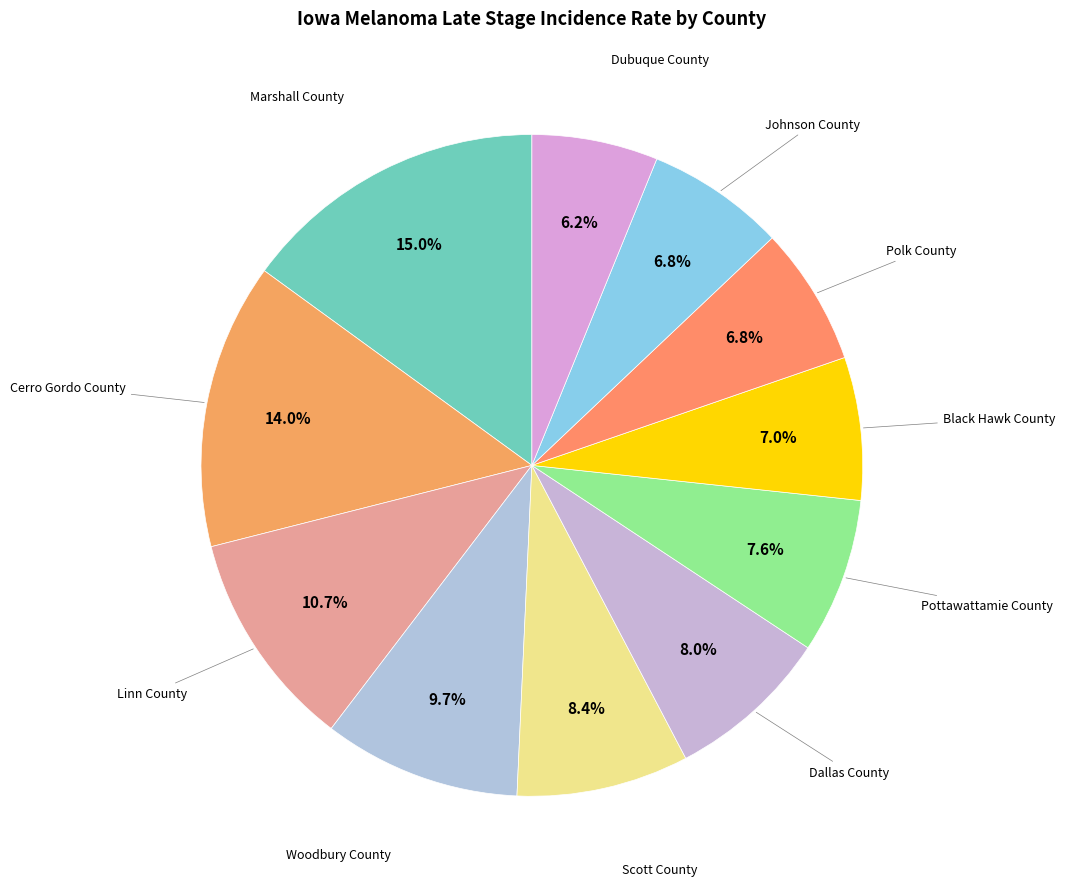

Does any single category account for the majority?

No